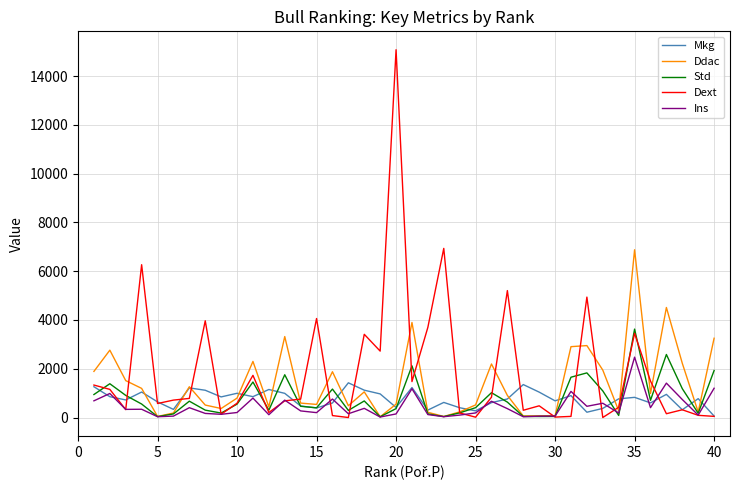

List the series in order of their peak value, lowest first.

Mkg, Ins, Std, Ddac, Dext